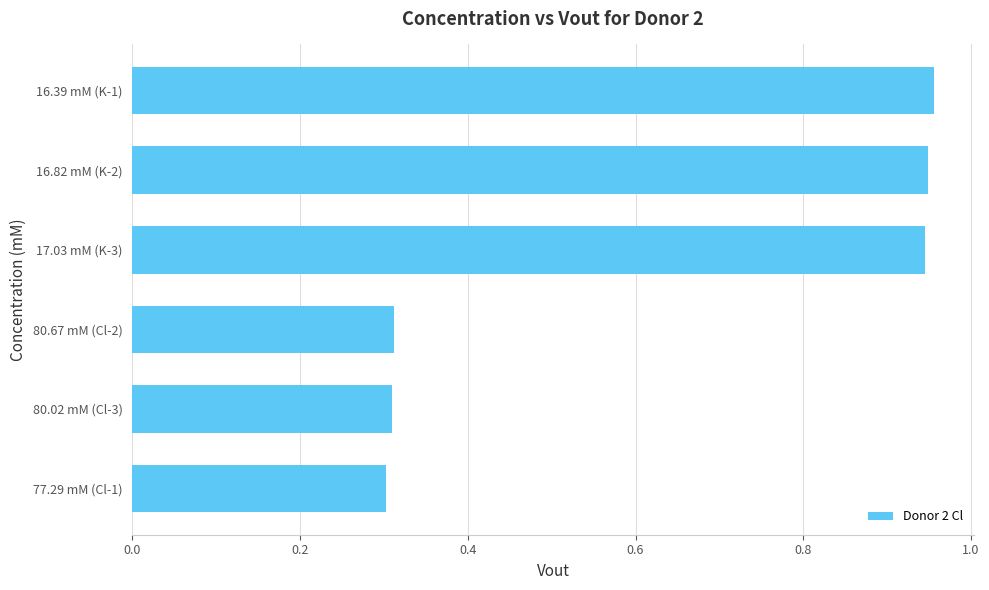

What is the label of the 5th bar from the top?

80.02 mM (Cl-3)